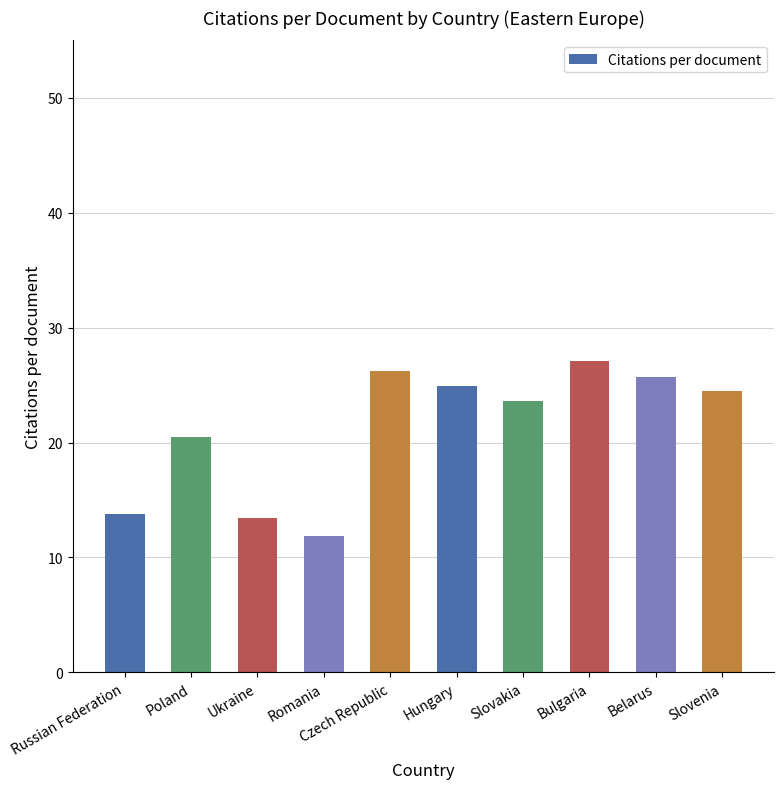

What is the label of the 2nd bar from the left?

Poland